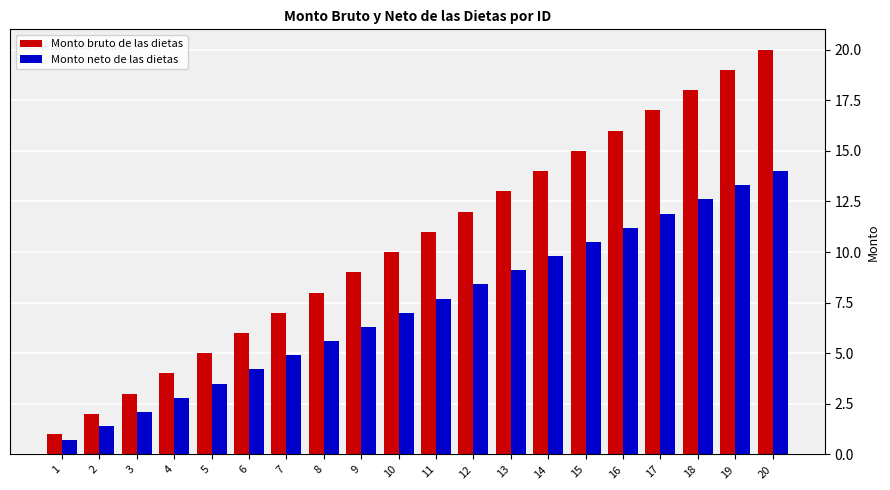

Reading left to right, transcribe all the data shown in this chart.

Monto bruto de las dietas: 1=1.0	2=2.0	3=3.0	4=4.0	5=5.0	6=6.0	7=7.0	8=8.0	9=9.0	10=10.0	11=11.0	12=12.0	13=13.0	14=14.0	15=15.0	16=16.0	17=17.0	18=18.0	19=19.0	20=20.0
Monto neto de las dietas: 1=0.7	2=1.4	3=2.1	4=2.8	5=3.5	6=4.2	7=4.9	8=5.6	9=6.3	10=7.0	11=7.7	12=8.4	13=9.1	14=9.8	15=10.5	16=11.2	17=11.9	18=12.6	19=13.3	20=14.0